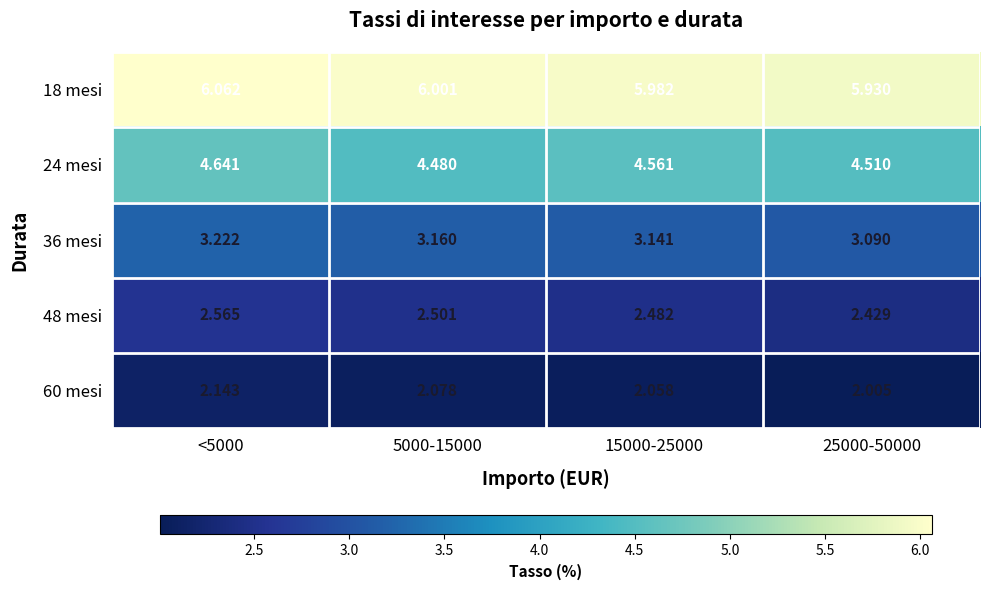

Which series has the largest range (max minus min)?

24 mesi